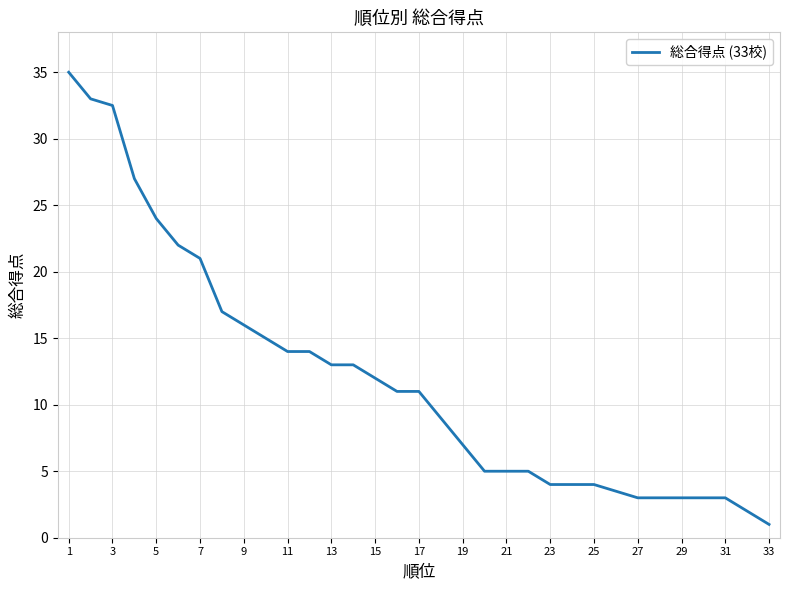

What is the difference between the maximum and minimum values?

34.0